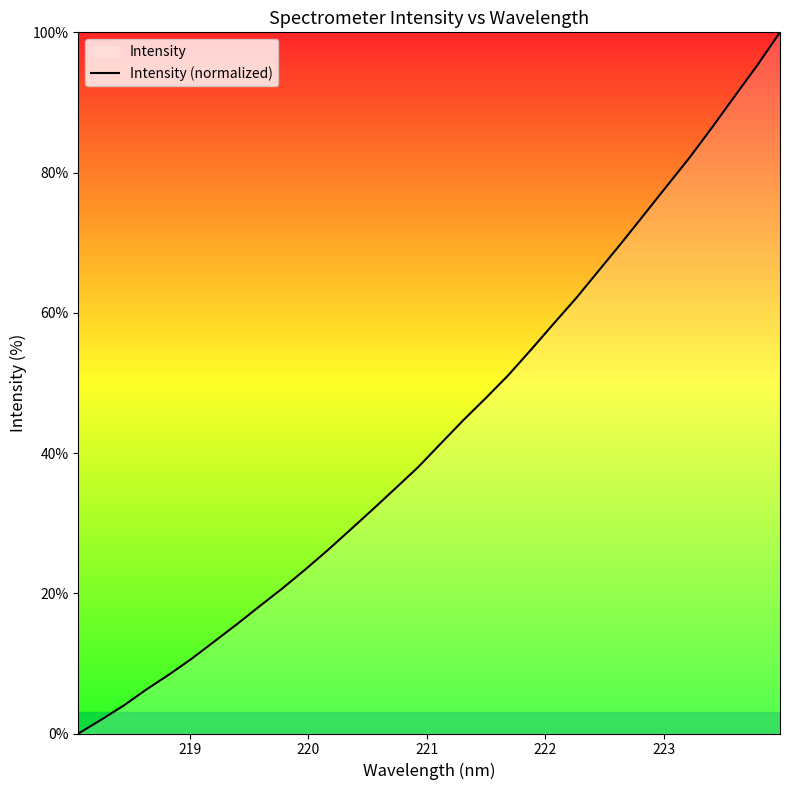

What is the difference between the maximum and minimum values?

100.0